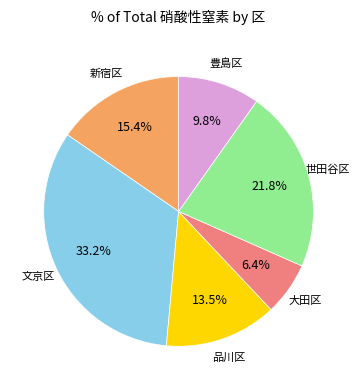

To the nearest percent, what is the difference between the largest and smallest slice percentages?

27%